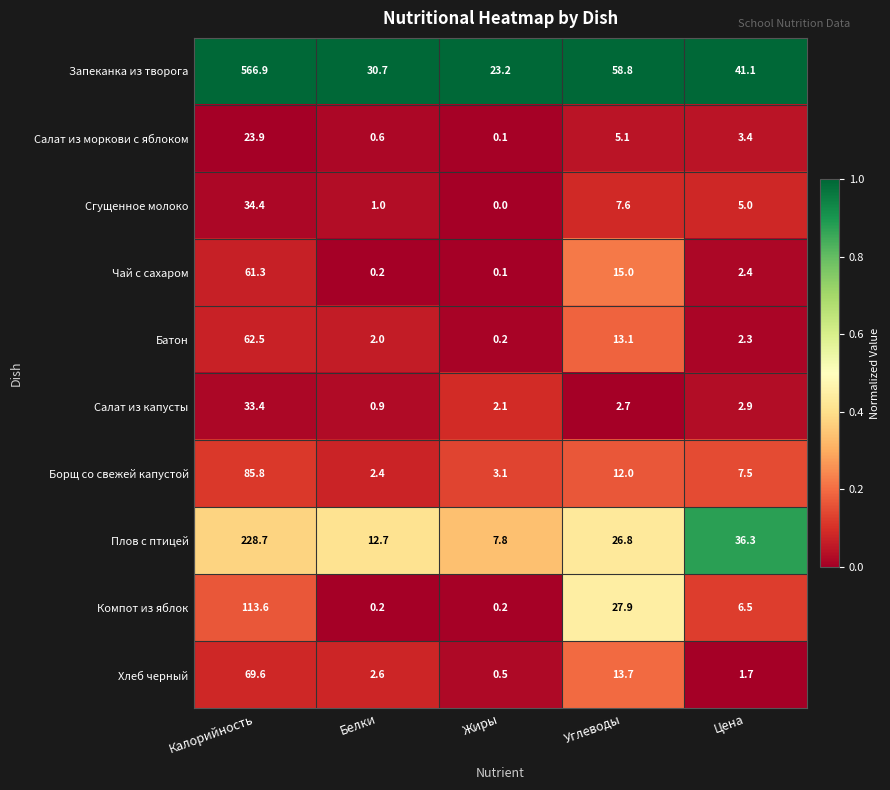

At Углеводы, list the series in order from smallest to largest.

Салат из капусты, Салат из моркови с яблоком, Сгущенное молоко, Борщ со свежей капустой, Батон, Хлеб черный, Чай с сахаром, Плов с птицей, Компот из яблок, Запеканка из творога